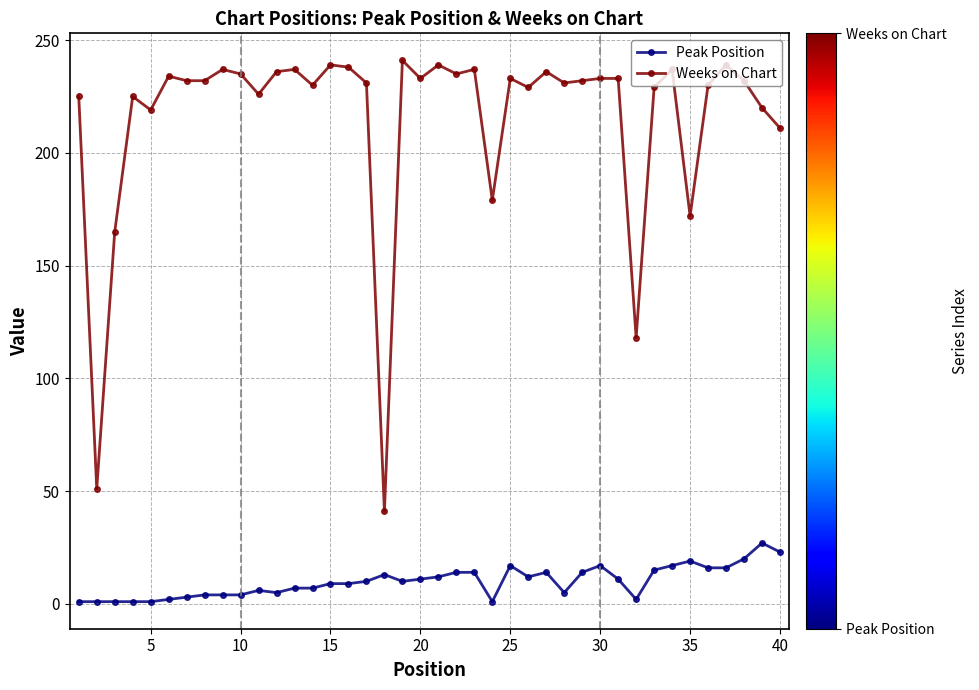

Which series has the largest range (max minus min)?

Weeks on Chart